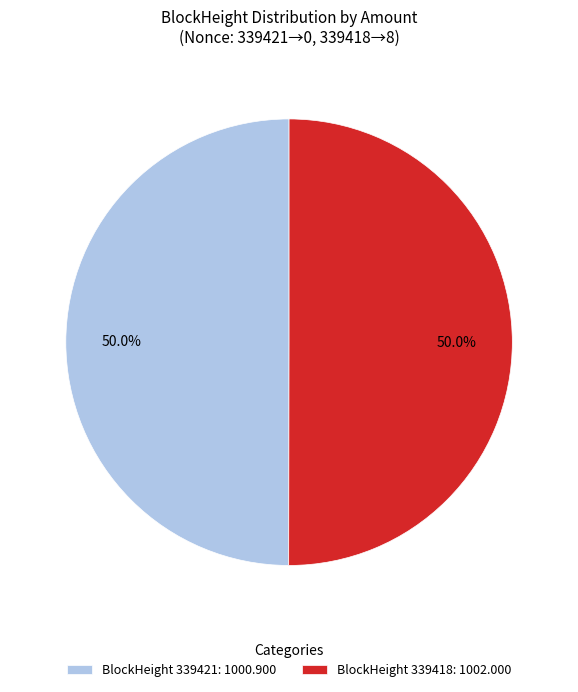

Combined, what portion of the pie is BlockHeight 339421: 1000.900 and BlockHeight 339418: 1002.000?

100.0%